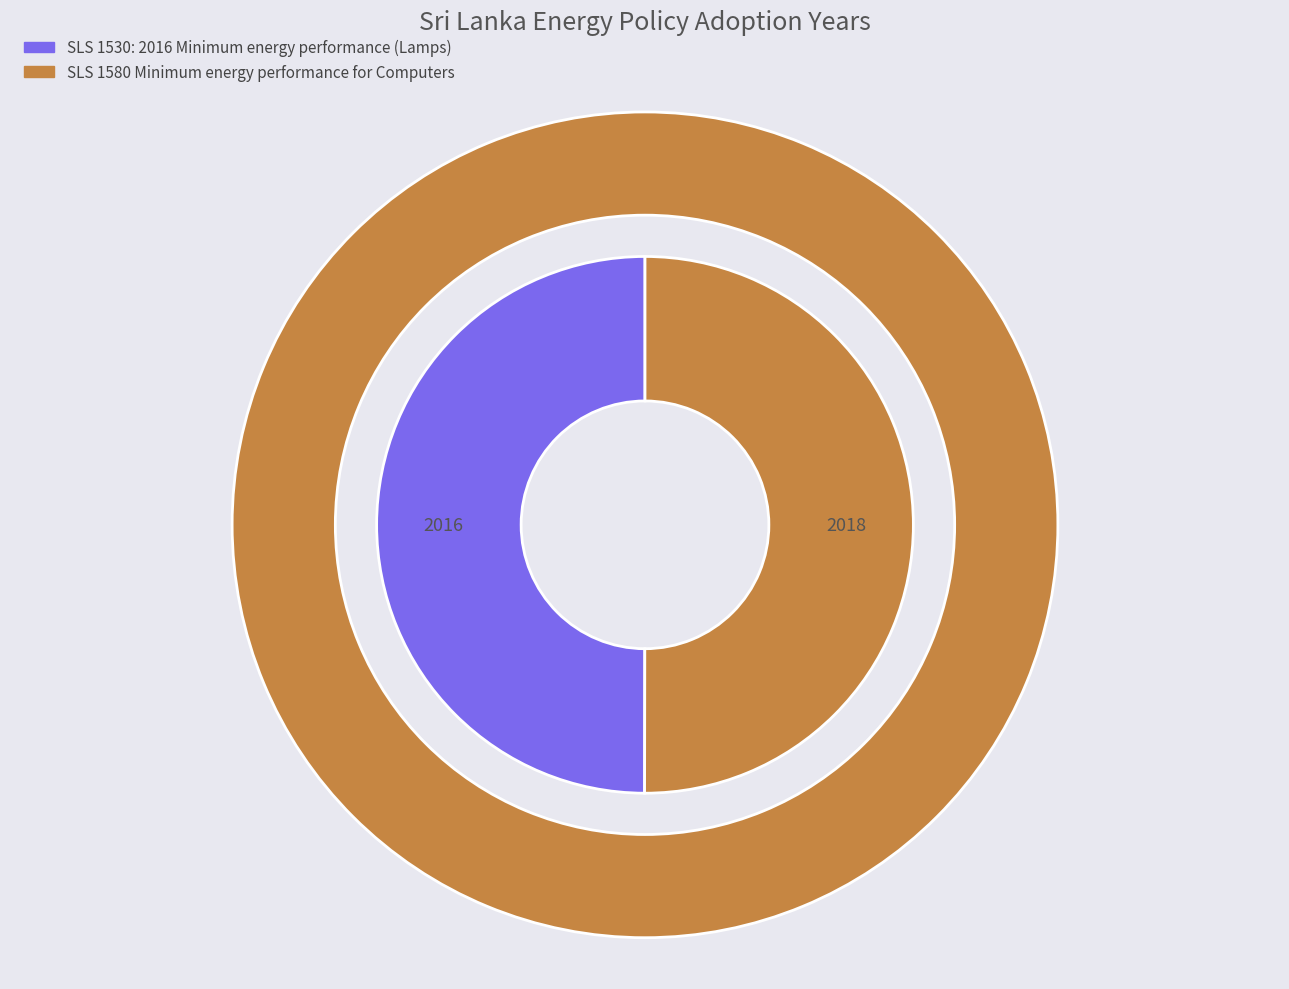

Combined, what portion of the pie is SLS 1580 Minimum energy performance for Computers and SLS 1530: 2016 Minimum energy performance (Lamps)?

100.0%